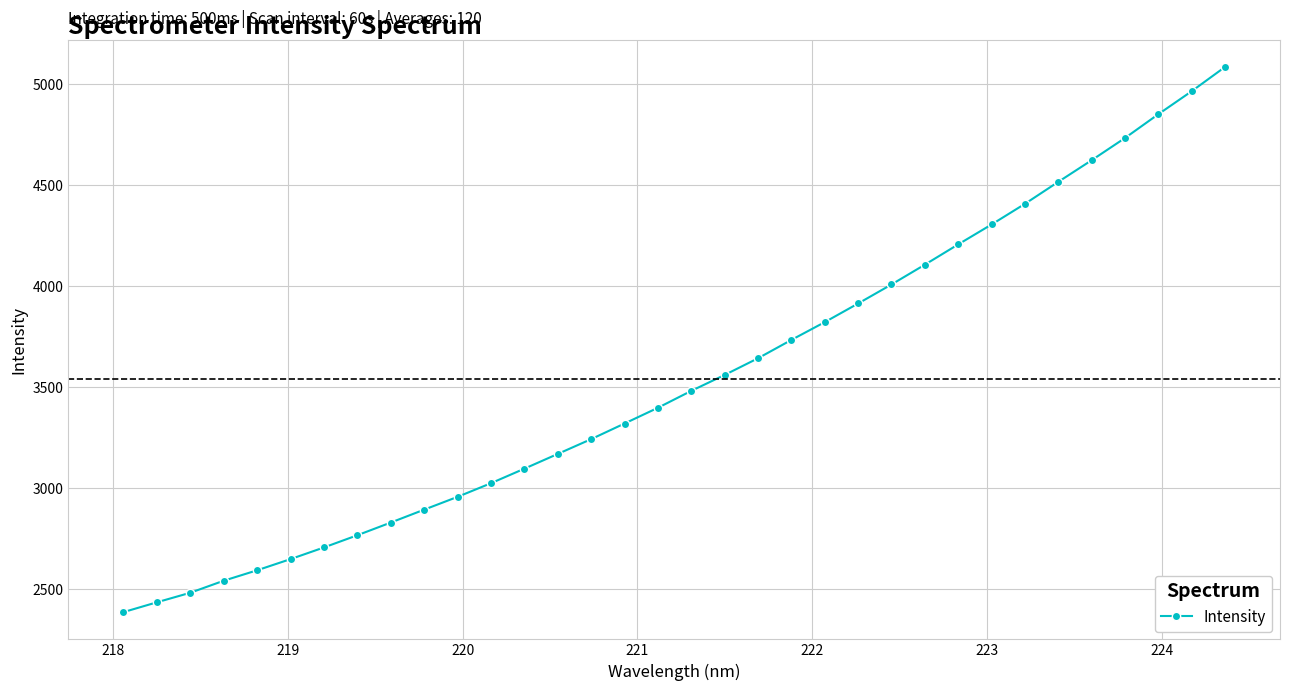

What is the average value?

3543.4